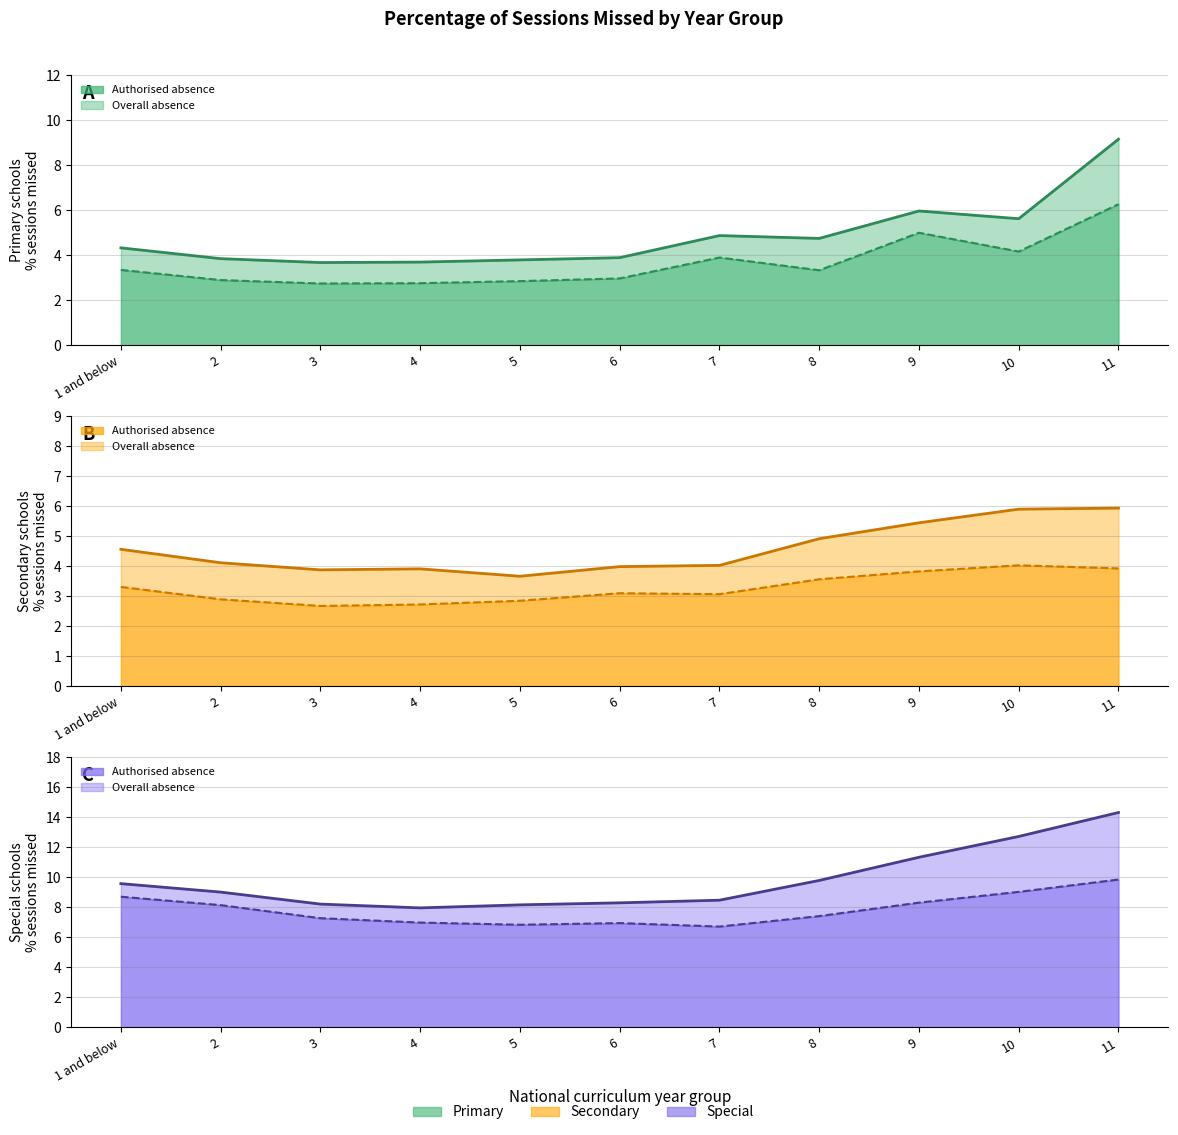

How many data points in Secondary Overall are less than 4?

4